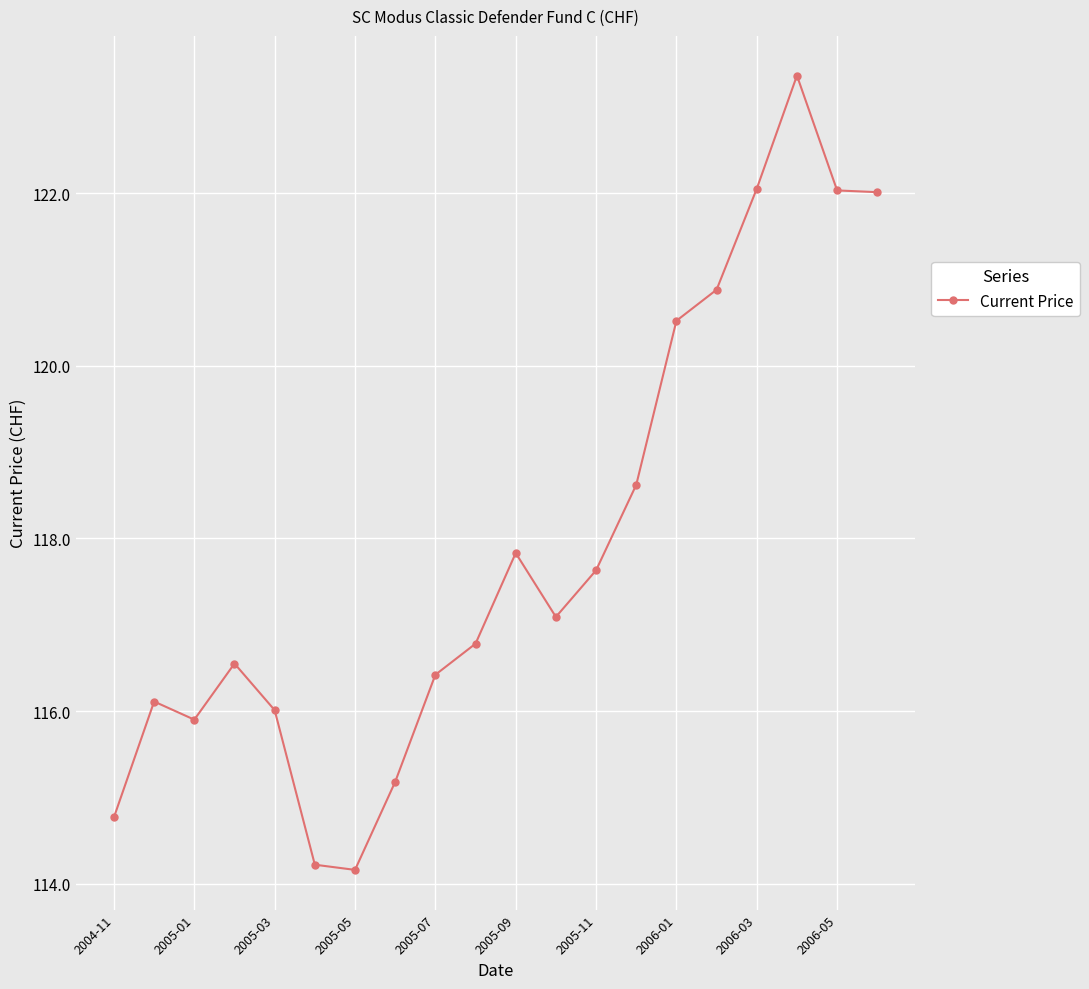

What is the value of the 1st point from the left?

114.8